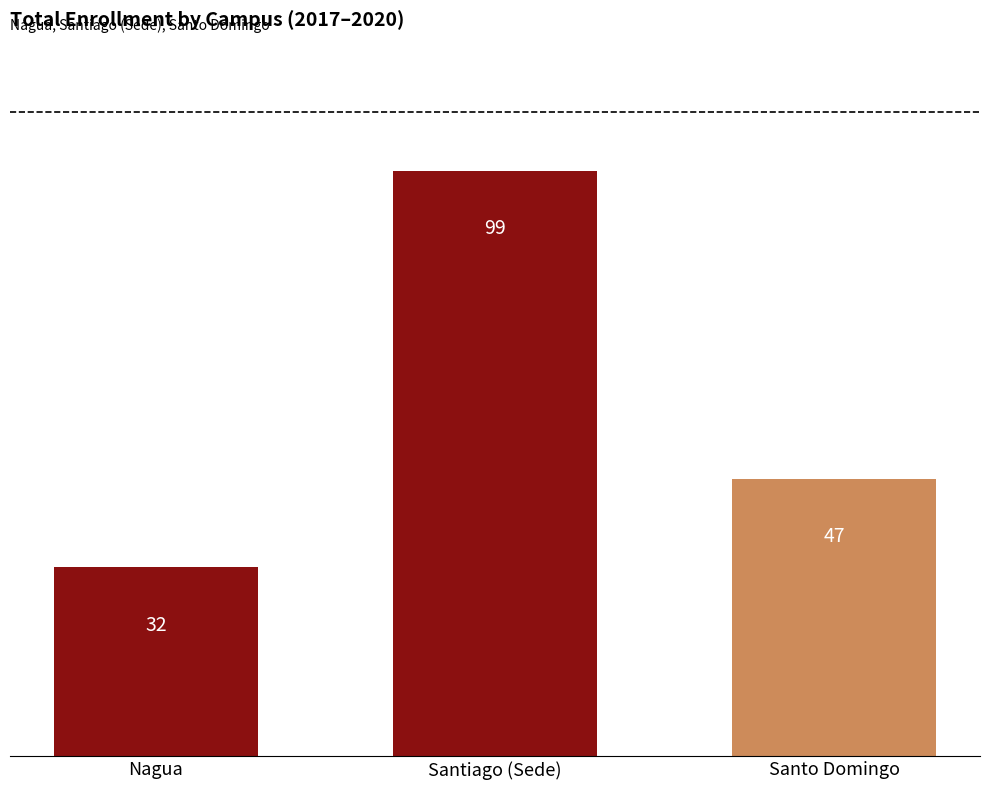

Reading right to left, transcribe all the data shown in this chart.

Santo Domingo=47	Santiago (Sede)=99	Nagua=32